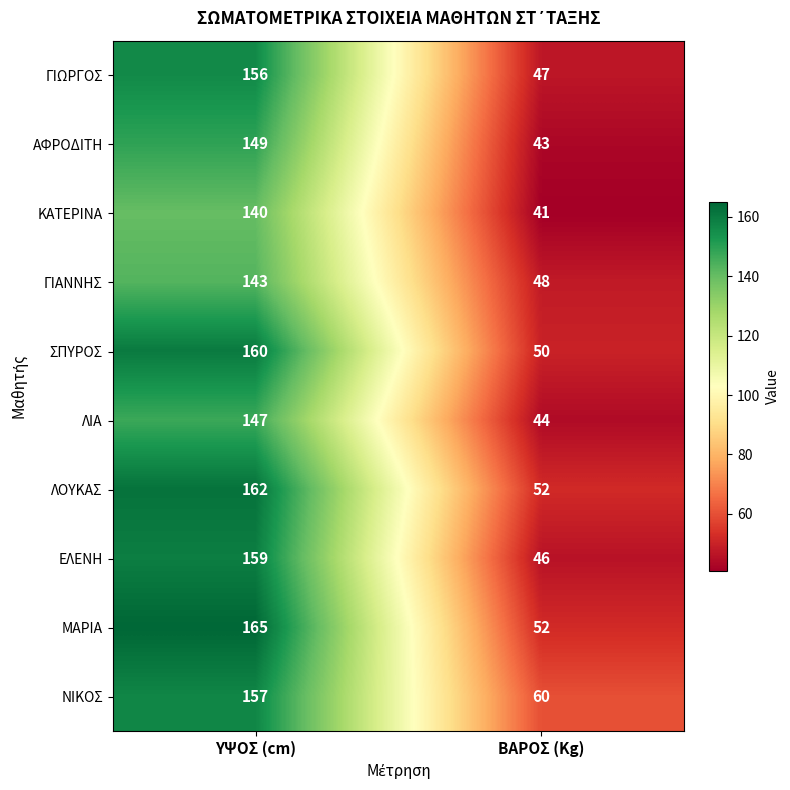

At which category is the sum across all series the highest?

ΥΨΟΣ (cm)